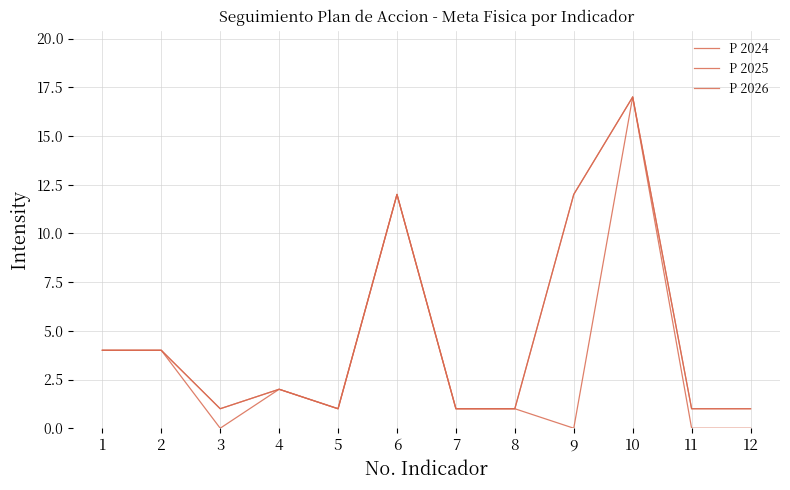

How many lines are shown in the chart?

3